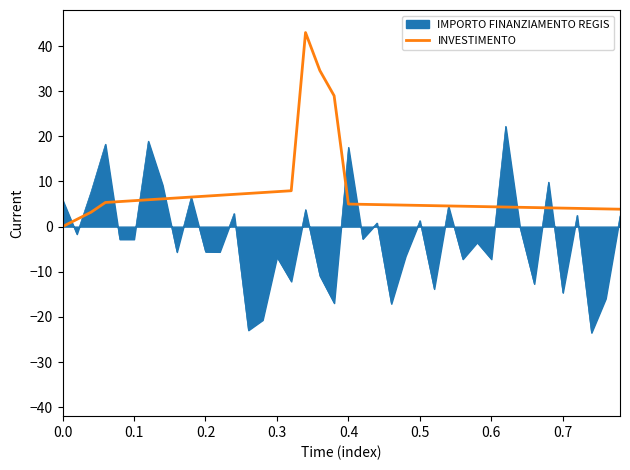

List the series in order of their overall mean, highest first.

INVESTIMENTO, IMPORTO FINANZIAMENTO REGIS